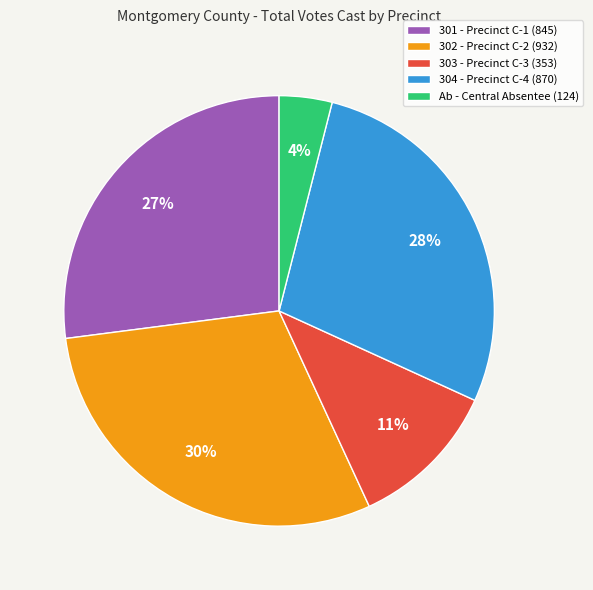

Do 303 - Precinct C-3 (353) and Ab - Central Absentee (124) together represent more than half of the pie?

No